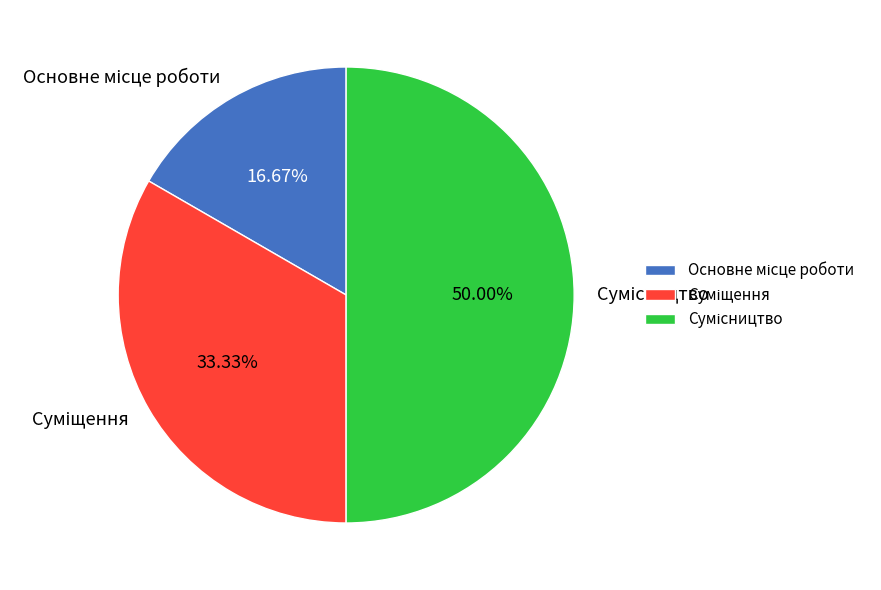

Count the number of slices in the pie.

3